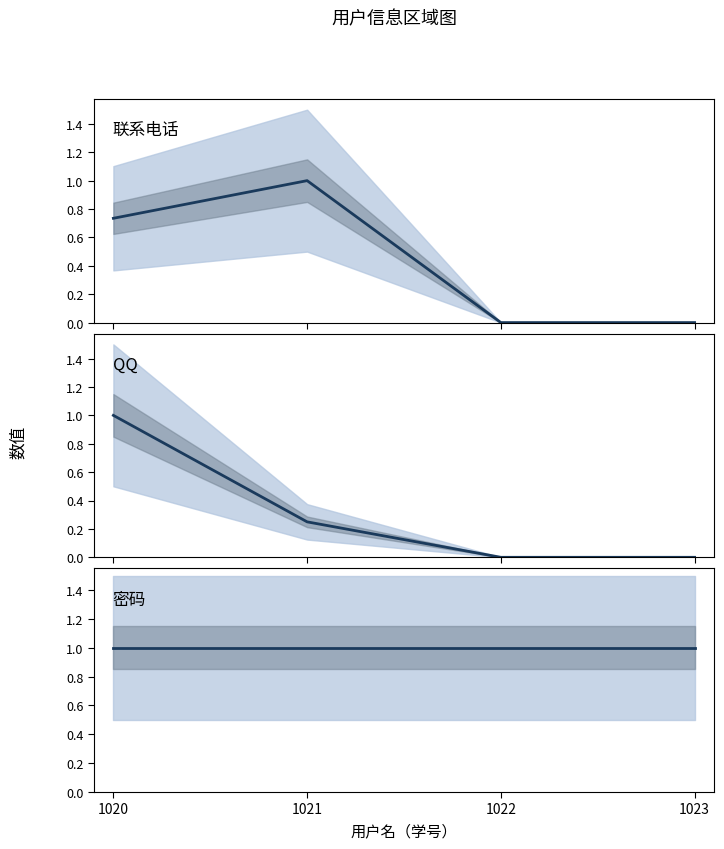

What is the average value of the QQ series?

0.3